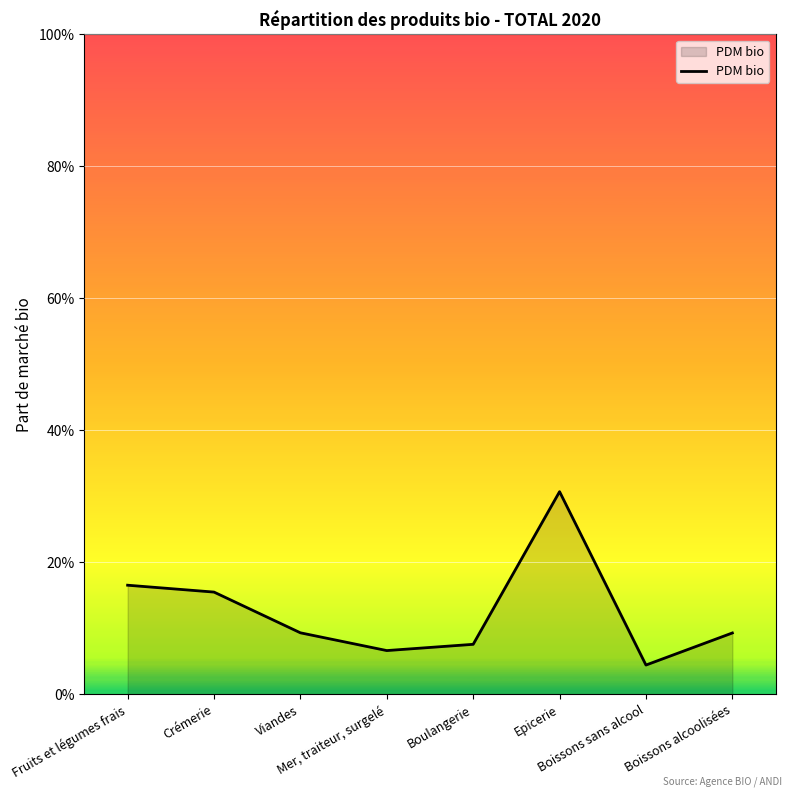

Does the chart display data point markers on the line(s)?

No